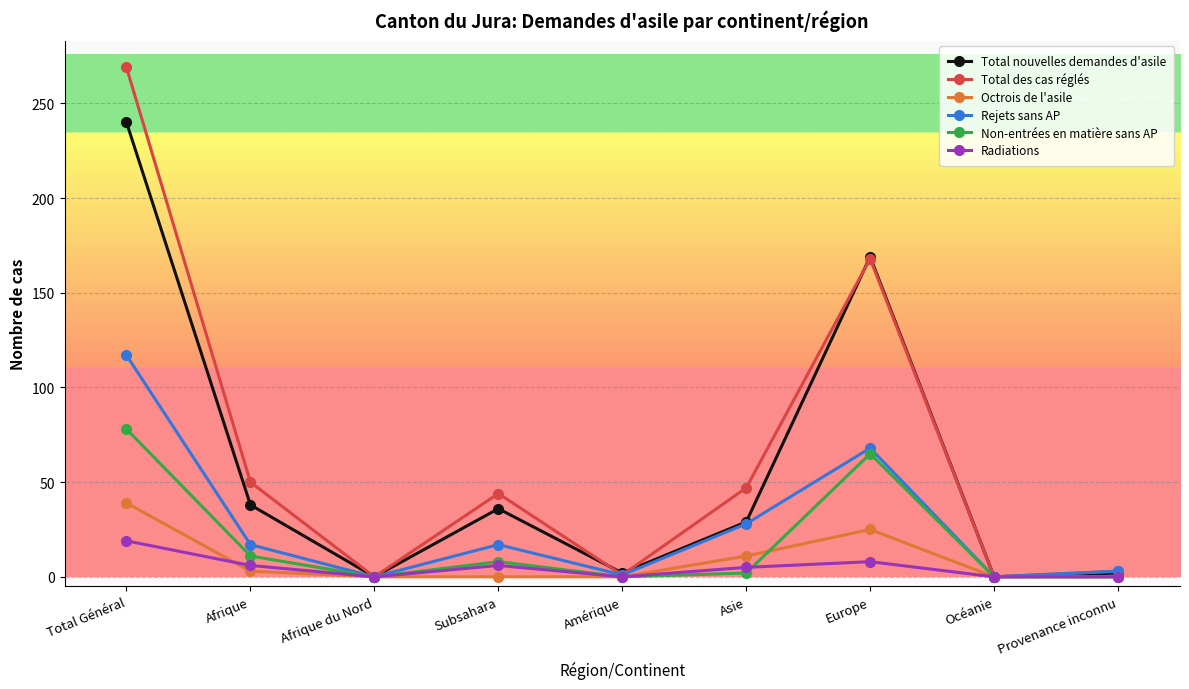

What is the difference between the maximum and minimum values in the Rejets sans AP series?

117